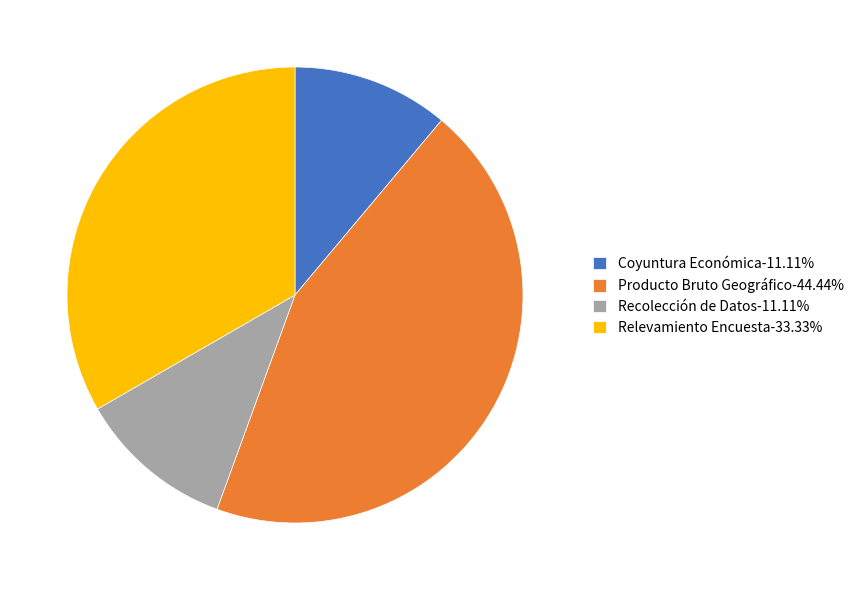

Is there a majority slice in this chart?

No